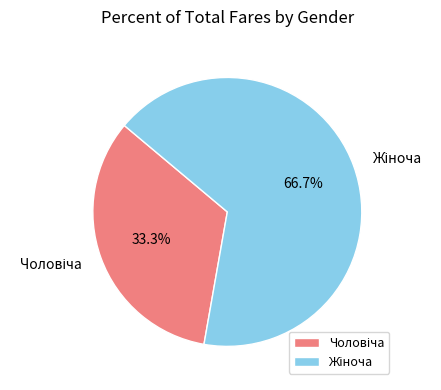

Is there a majority slice in this chart?

Yes